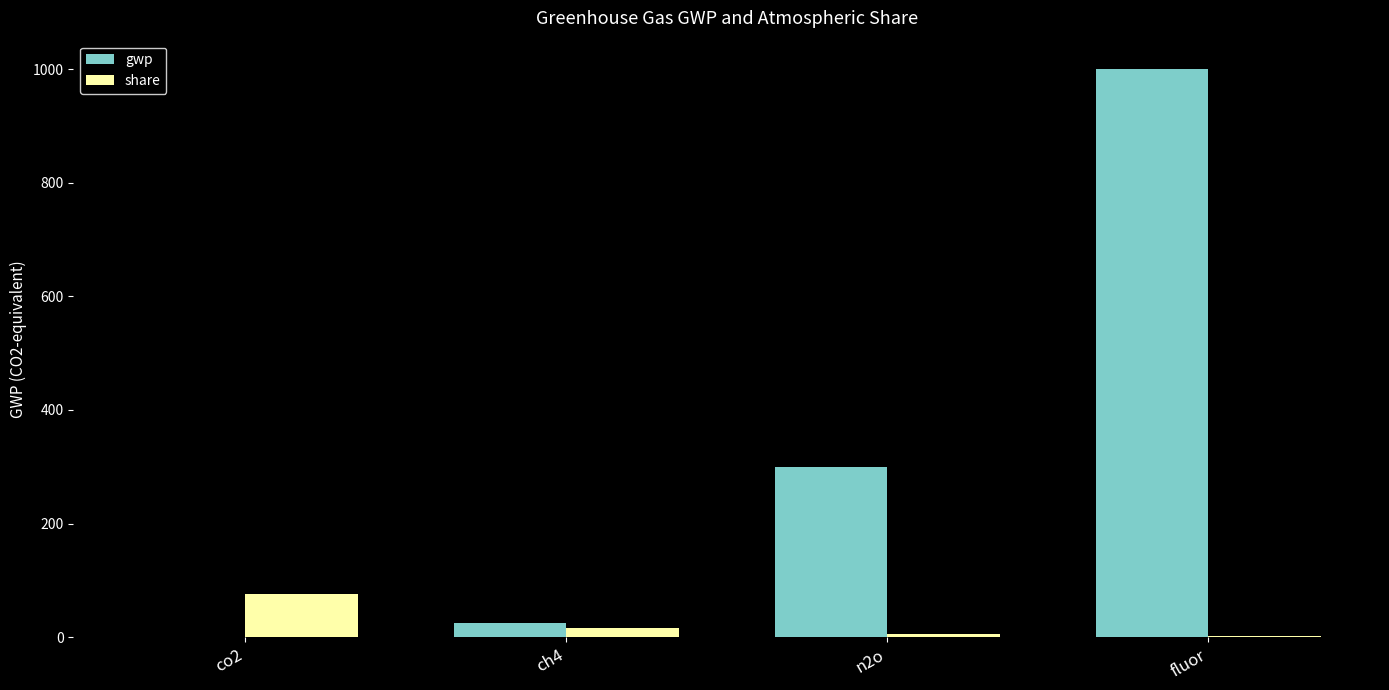

What is the sum of all gwp values?

1326